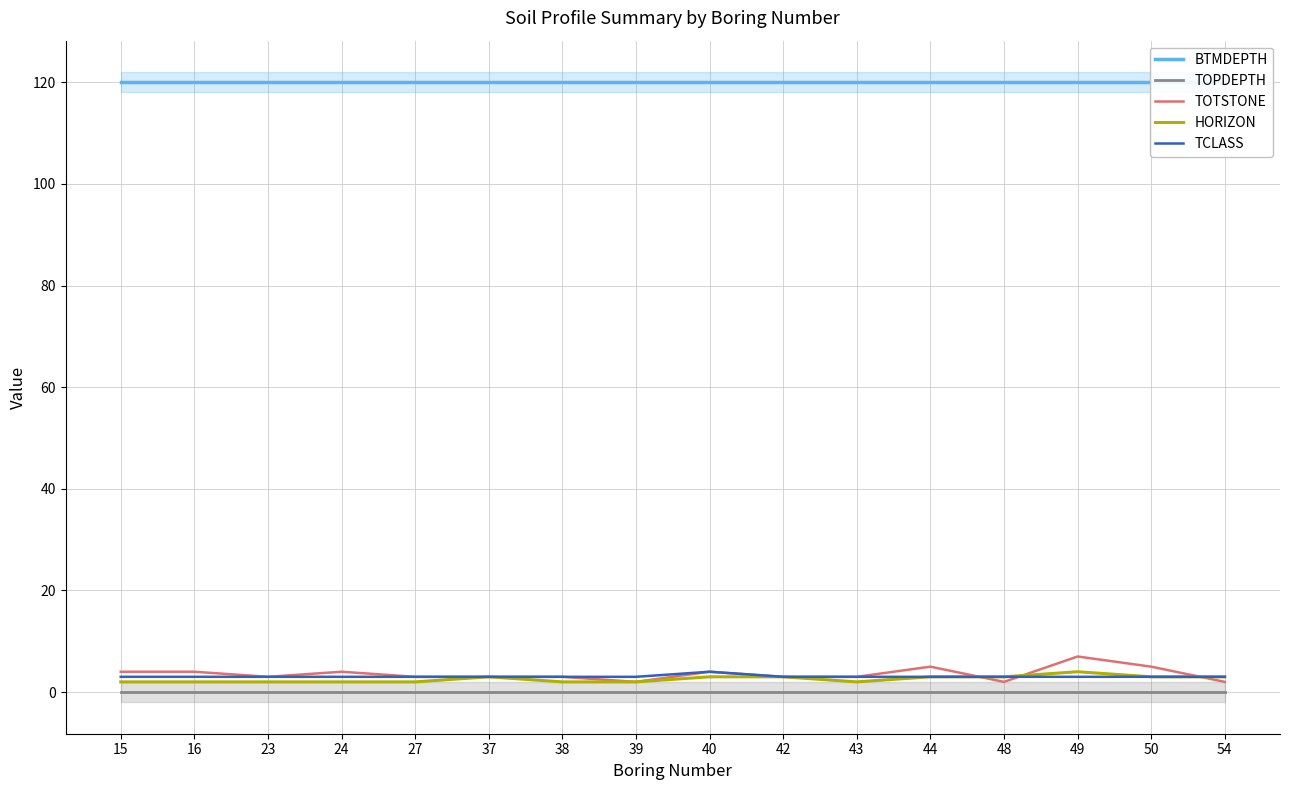

True or false: HORIZON and BTMDEPTH intersect in this chart.

False